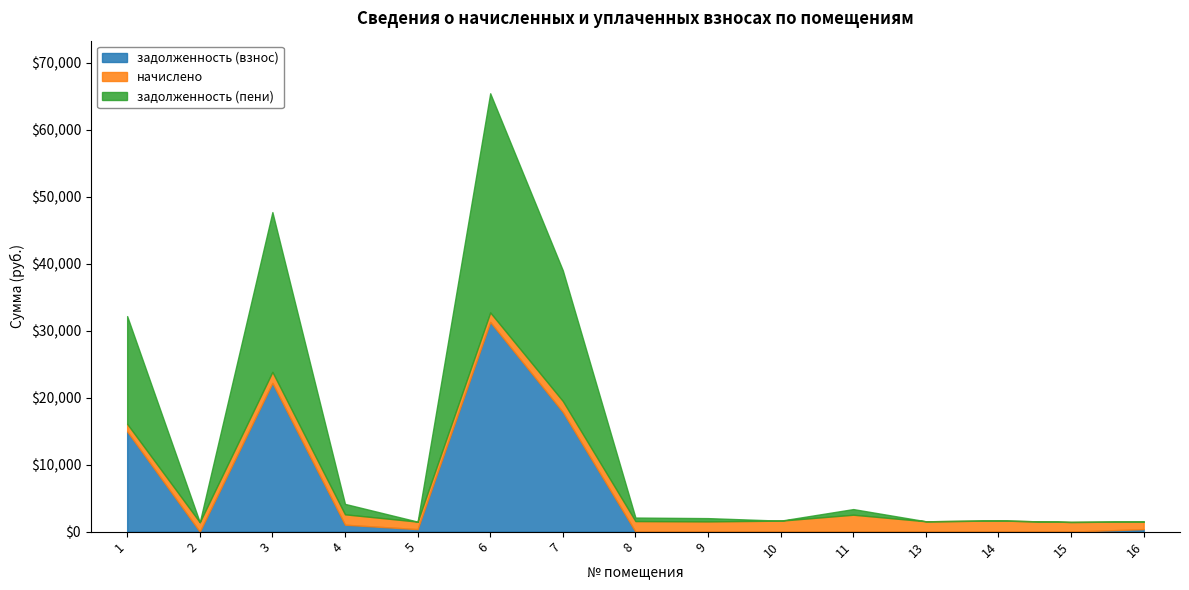

Which category has the lowest value in the начислено series?

5